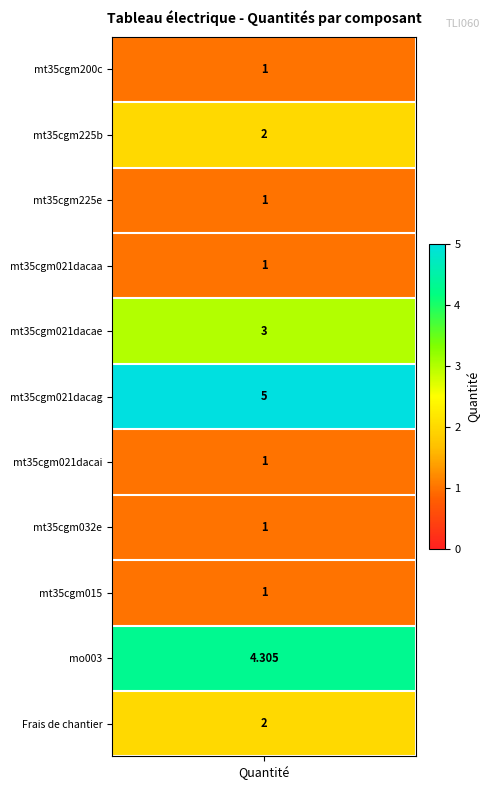

What is the difference between the maximum and second lowest values?

4.0